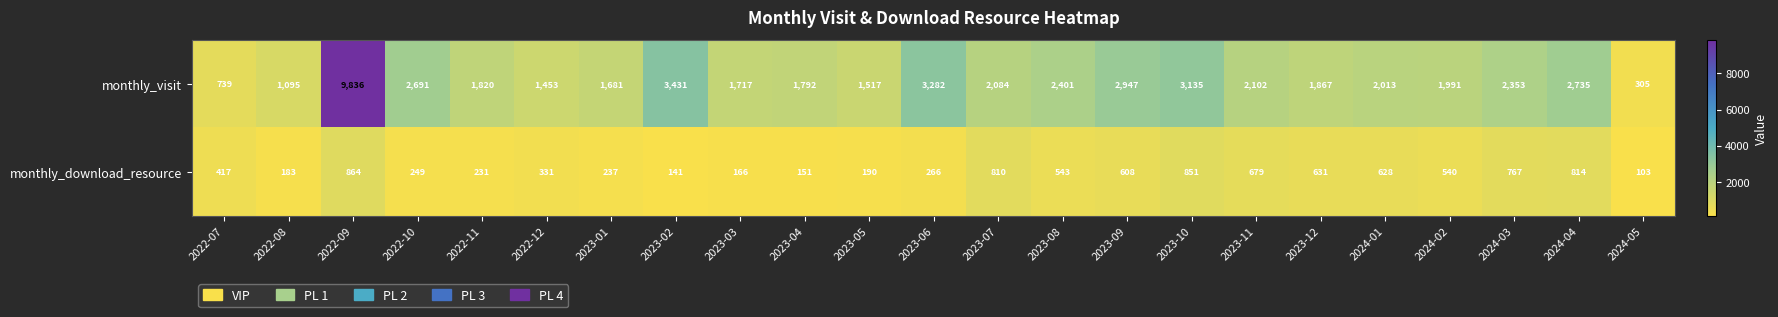

What is the maximum value for monthly_download_resource?

864